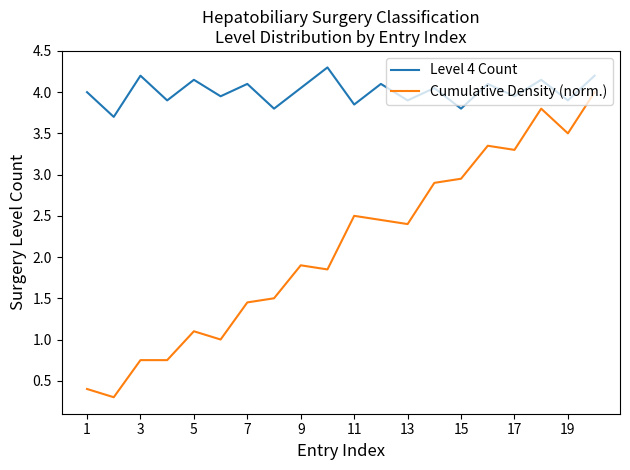

Which series has the largest range (max minus min)?

Cumulative Density (norm.)